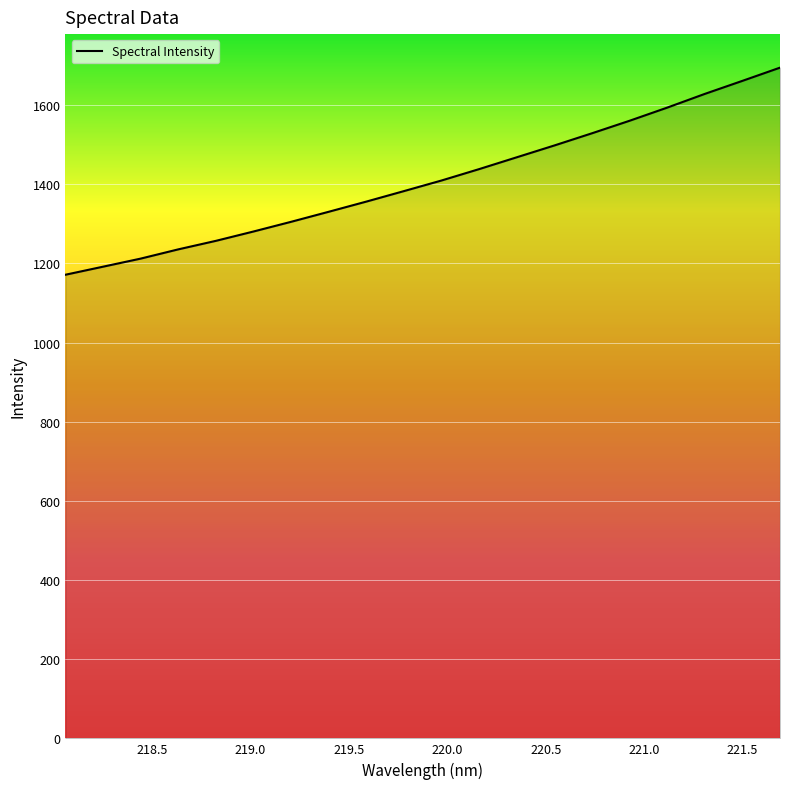

What is the difference between the maximum and minimum values?

523.3